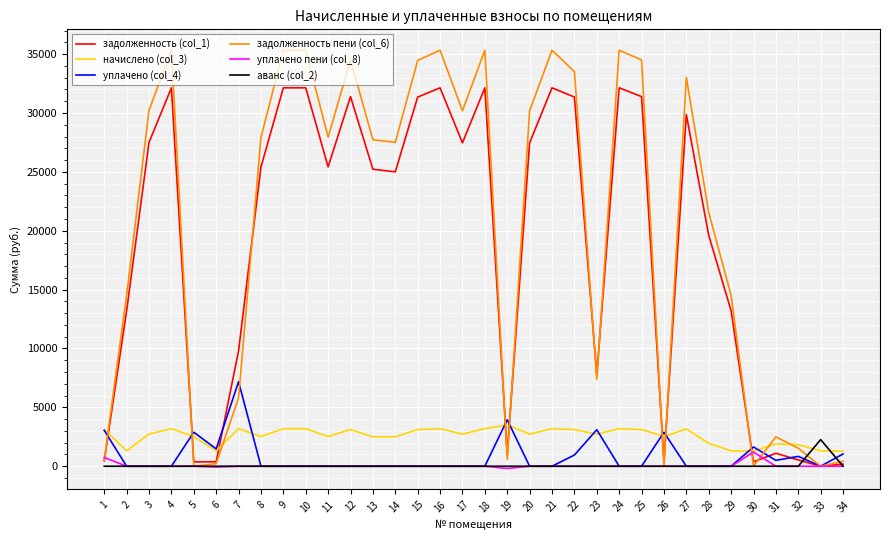

At how many categories does at least one series exceed 612?

34